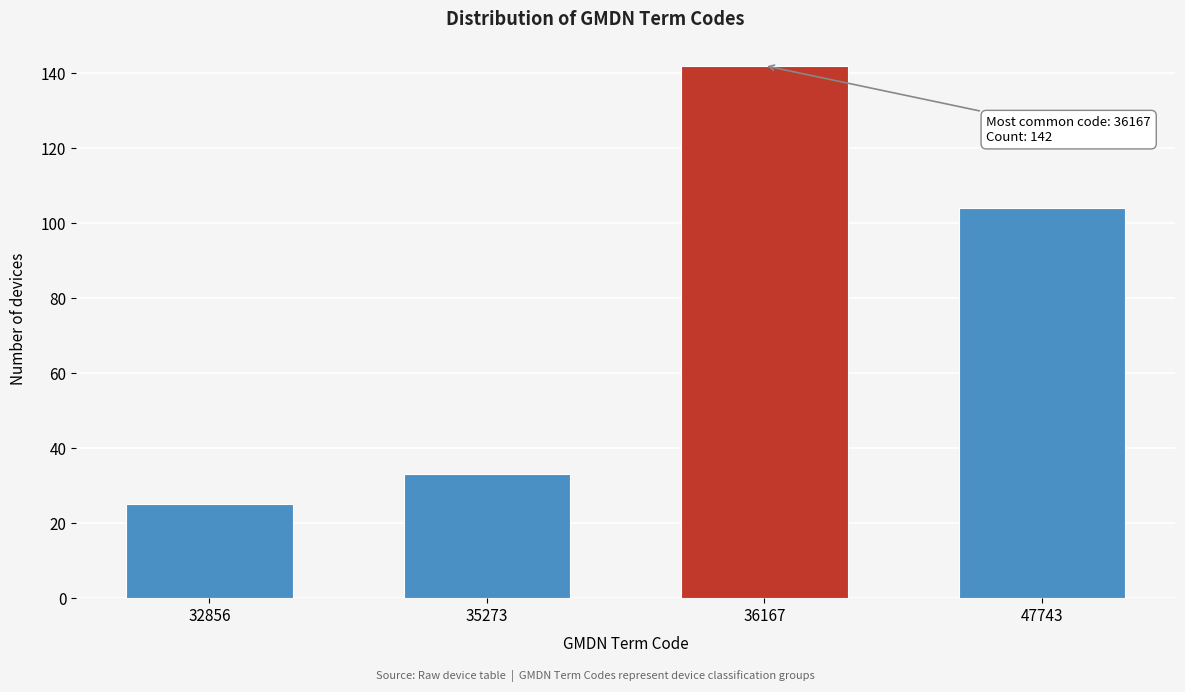

Reading left to right, what are all the values shown in this chart?

25	33	142	104